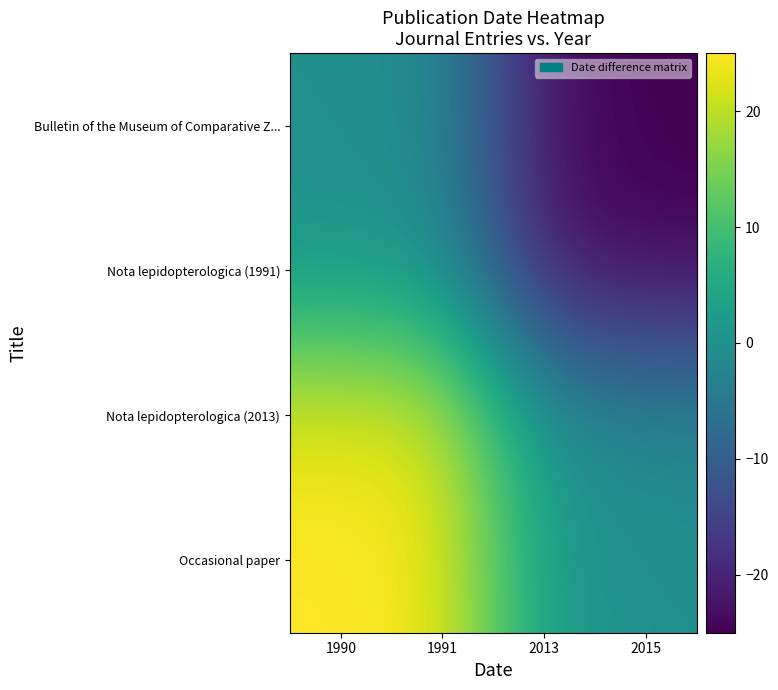

What is the difference between the highest and lowest values at 1991?

25